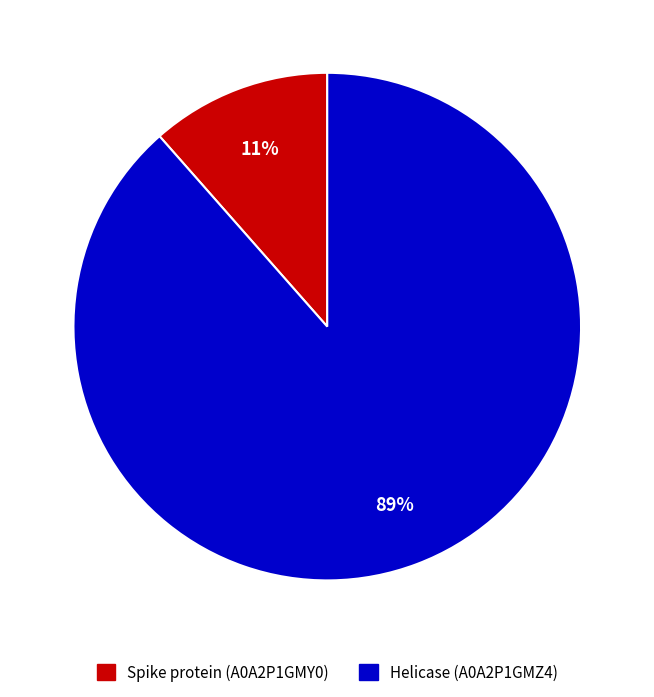

To the nearest percent, what portion does Helicase (A0A2P1GMZ4) represent?

89%